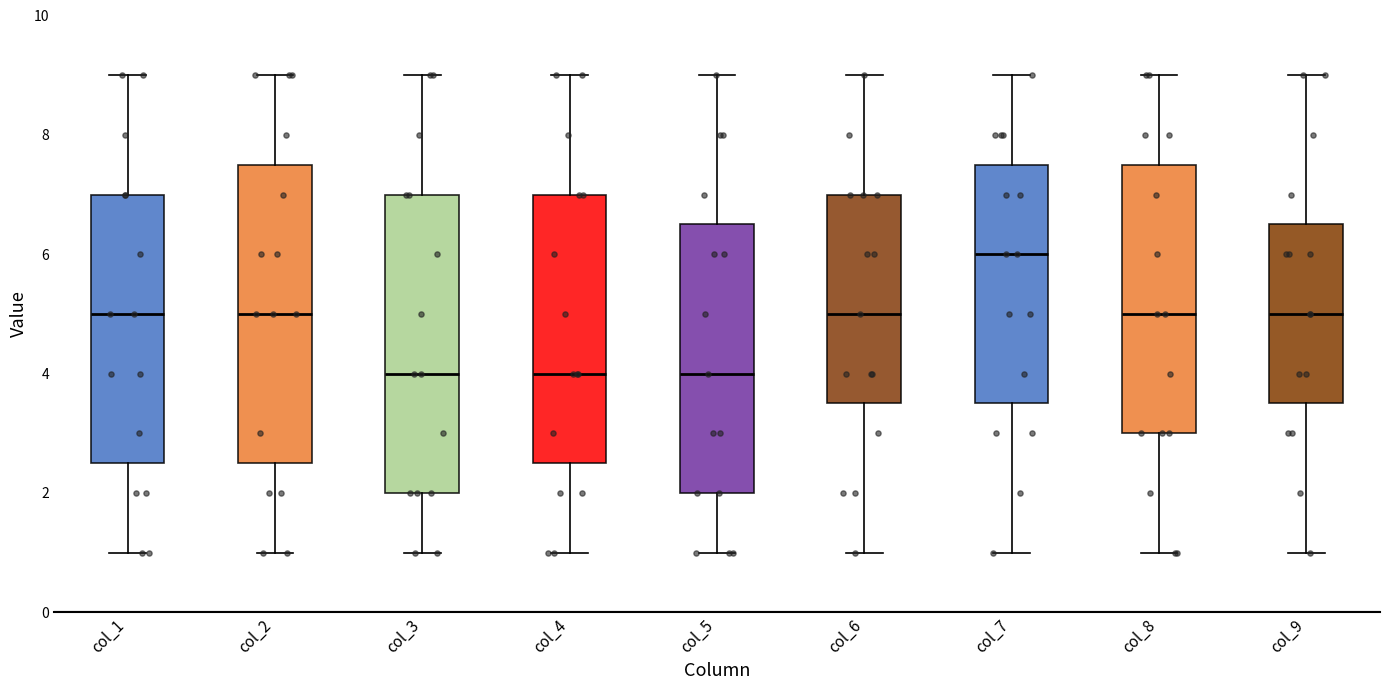

Reading left to right, read every box against the y-axis: the position of its median line, the range the box covers, and the ends of its whiskers. The values are not printed on the chart, so give them approximately, as read against the axis.

col_1: median 5.0, box 2.6 to 7.0, whiskers 1.0 to 9.0
col_2: median 5.0, box 2.6 to 7.6, whiskers 1.0 to 9.0
col_3: median 4.0, box 2.0 to 7.0, whiskers 1.0 to 9.0
col_4: median 4.0, box 2.6 to 7.0, whiskers 1.0 to 9.0
col_5: median 4.0, box 2.0 to 6.6, whiskers 1.0 to 9.0
col_6: median 5.0, box 3.6 to 7.0, whiskers 1.0 to 9.0
col_7: median 6.0, box 3.6 to 7.6, whiskers 1.0 to 9.0
col_8: median 5.0, box 3.0 to 7.6, whiskers 1.0 to 9.0
col_9: median 5.0, box 3.6 to 6.6, whiskers 1.0 to 9.0